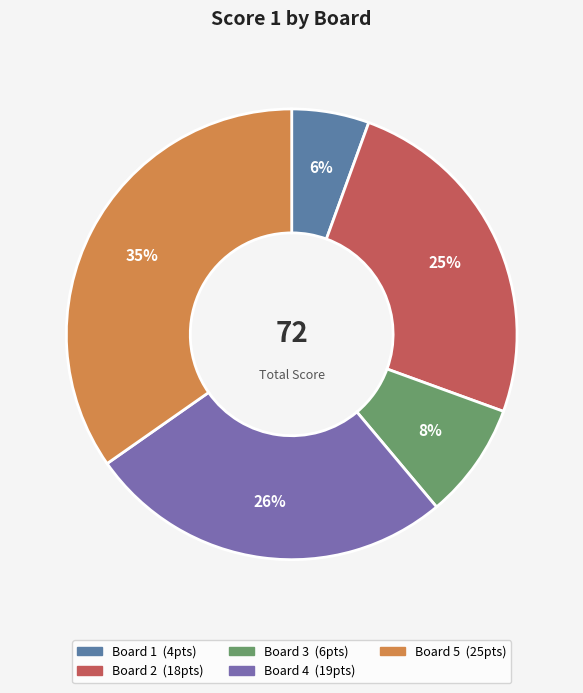

What is the largest slice in the pie chart?

Board 5